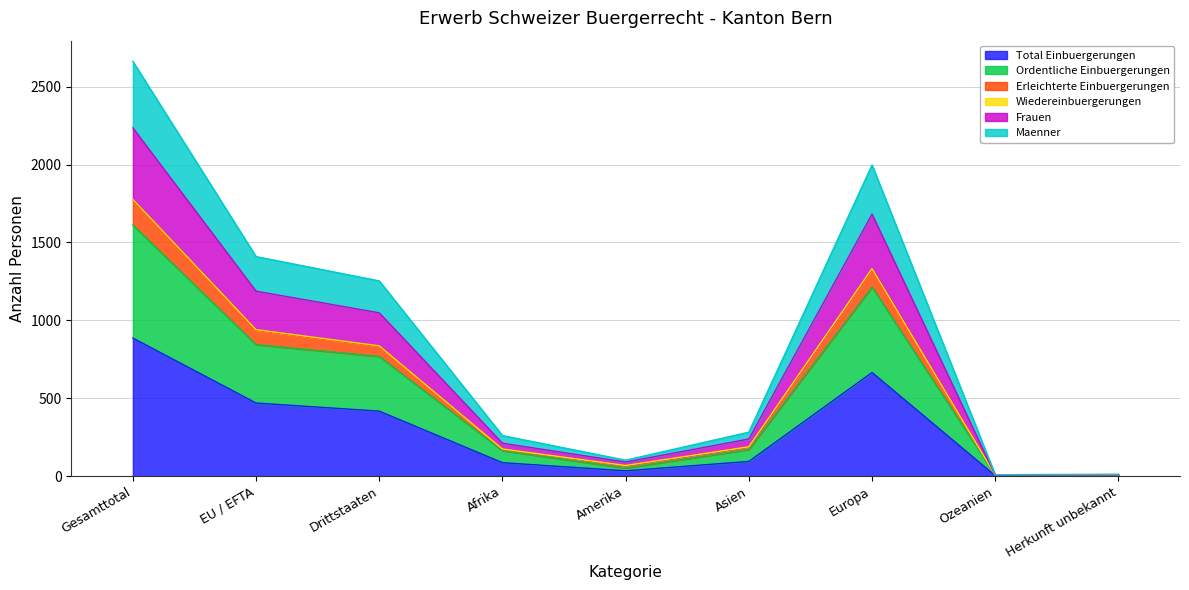

How many data points does each series have?

9